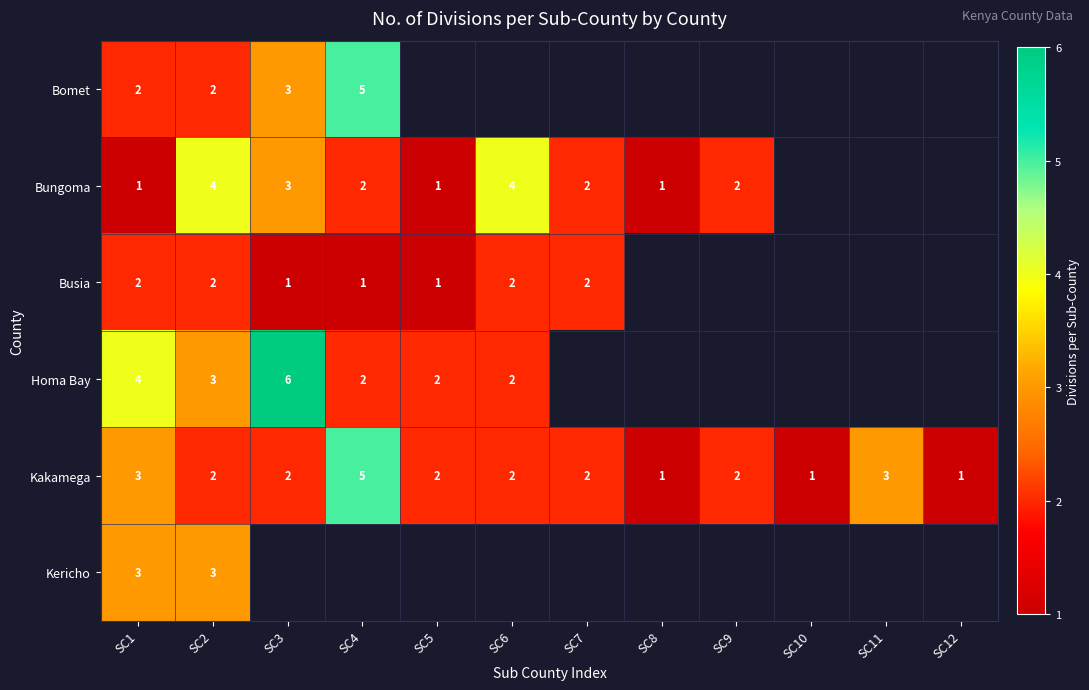

True or false: Kakamega has a value of 1 at SC8.

True